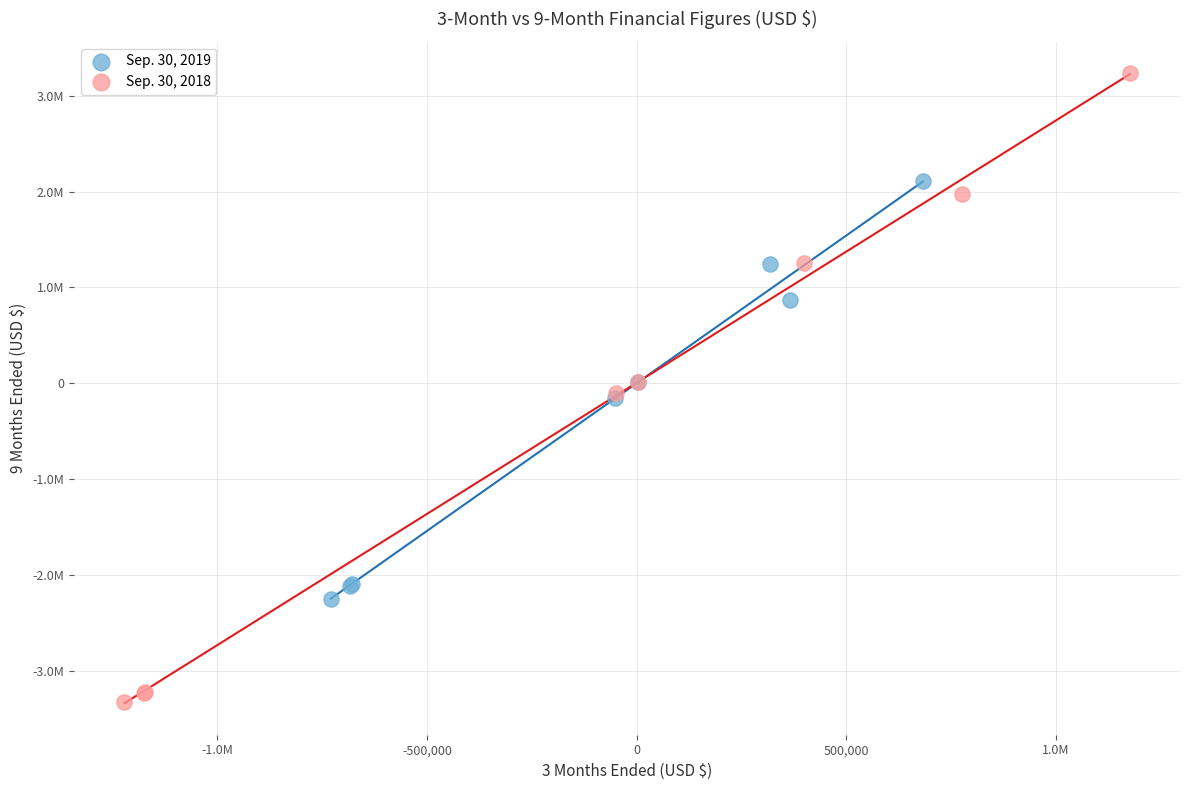

Which series has the largest Y range (max minus min)?

Sep. 30, 2018